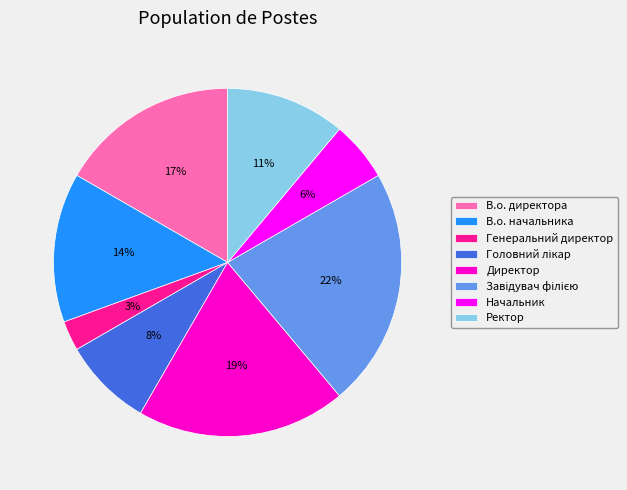

Is there any slice that represents more than half of the pie?

No